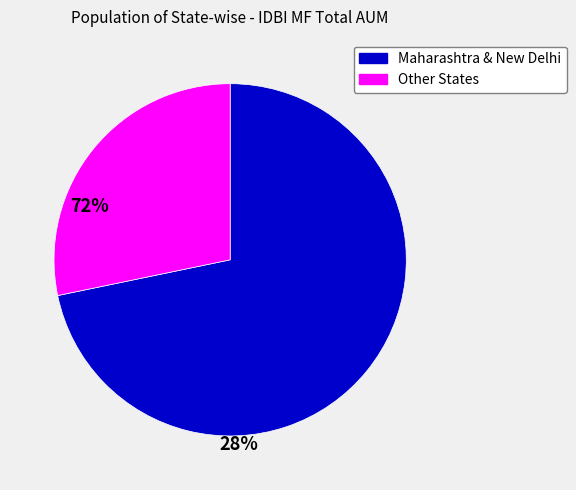

Is there any slice that represents more than half of the pie?

Yes